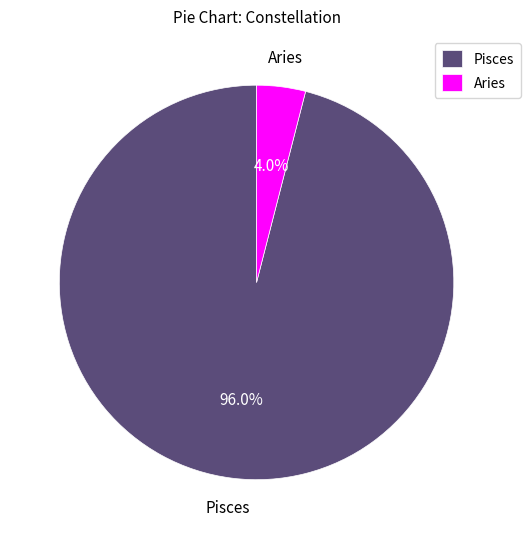

Between Aries and Pisces, which is larger?

Pisces